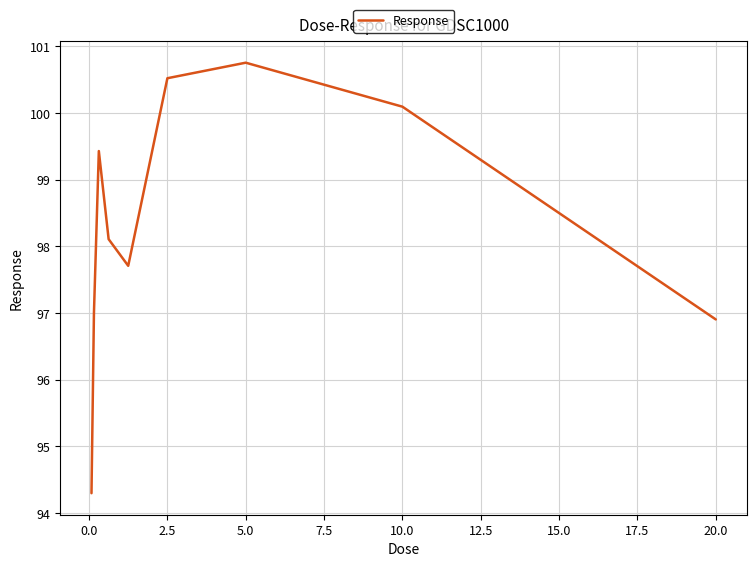

How many values are below 98?

4